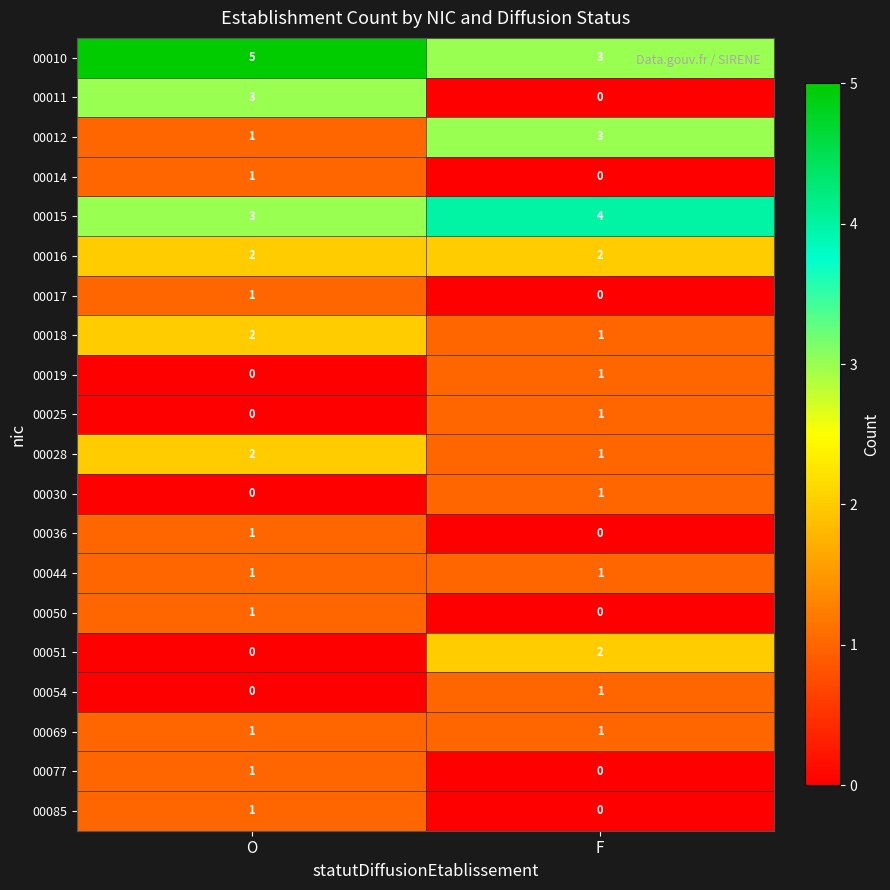

The 00050 series shows 2 at O. True or false?

False